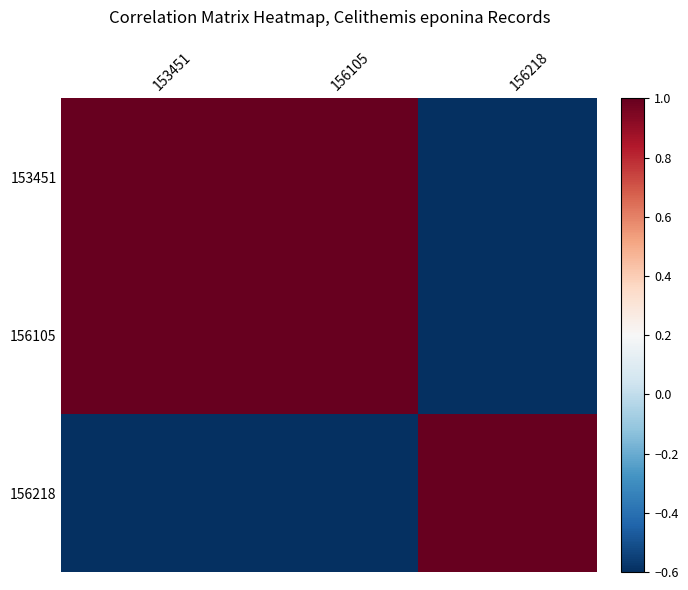

Rank the series by their maximum value, from lowest to highest.

153451, 156105, 156218